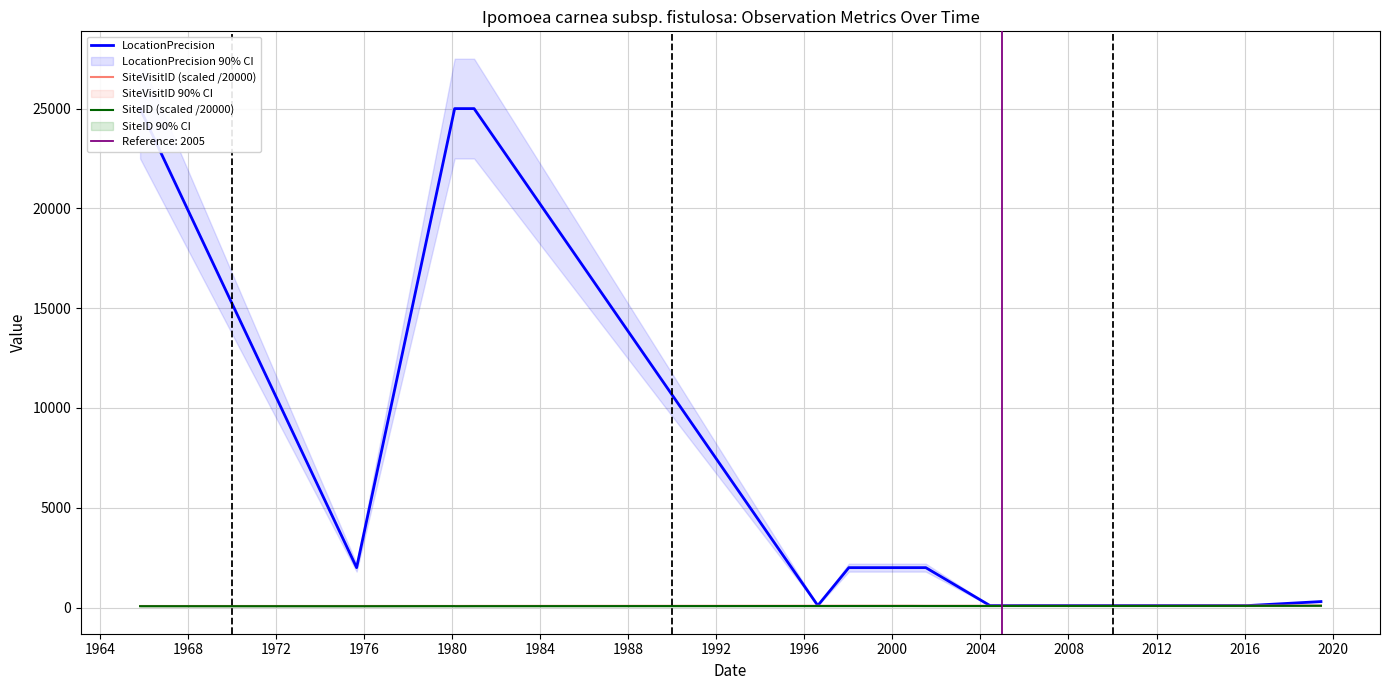

What is the spread (max minus min) of values at 2020?

20.0